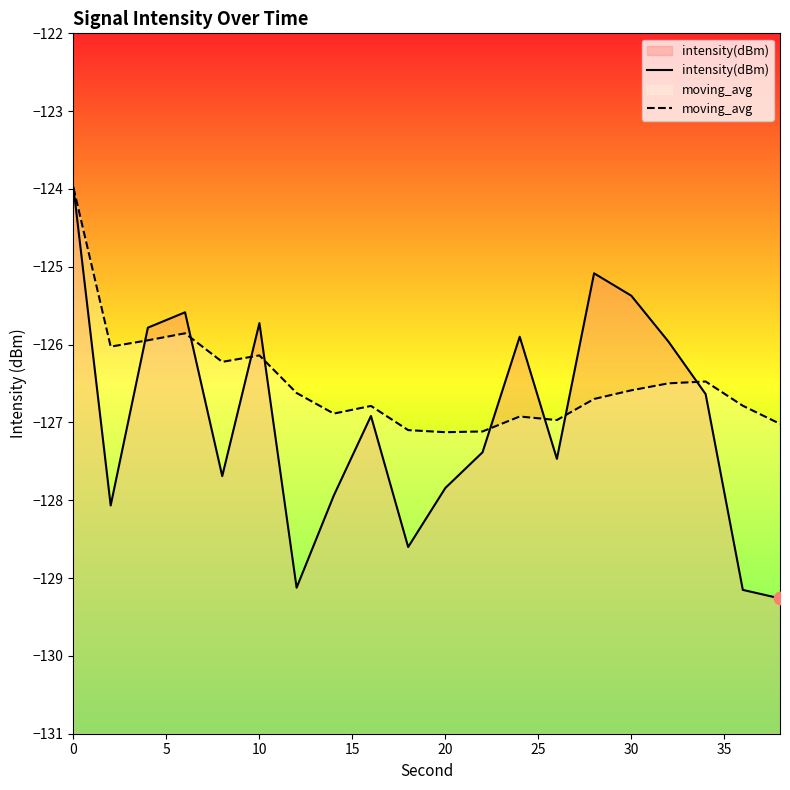

Which series has the largest total across all categories?

moving_avg